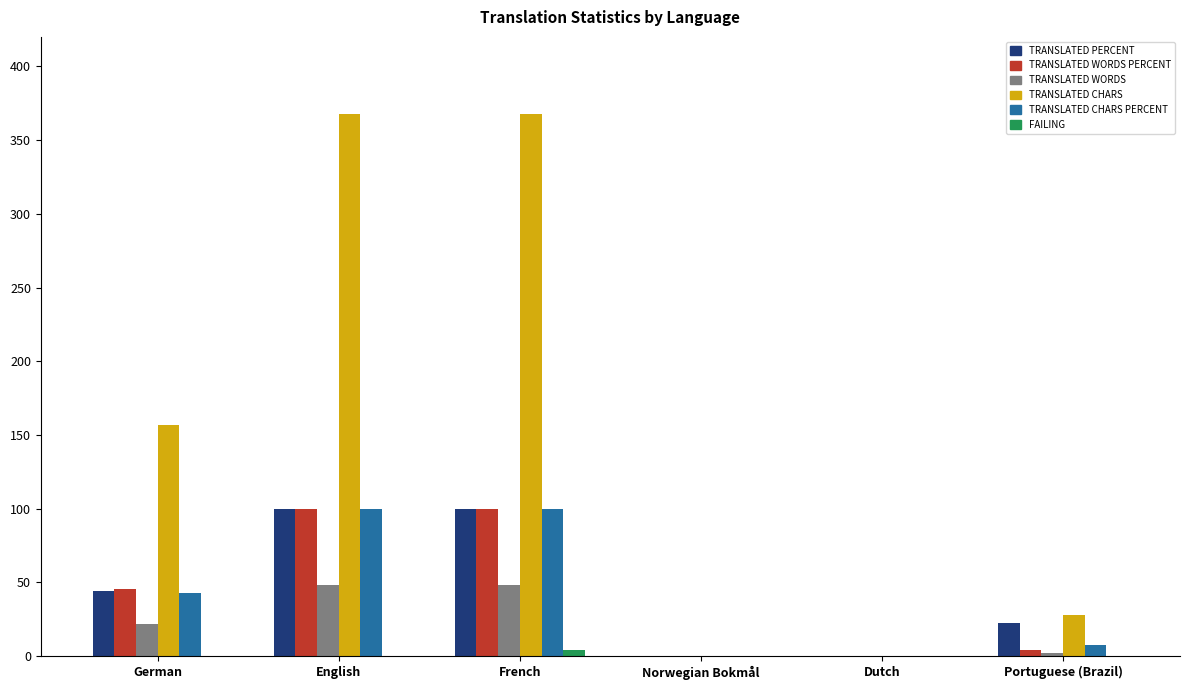

What is the greatest value displayed?

368.0